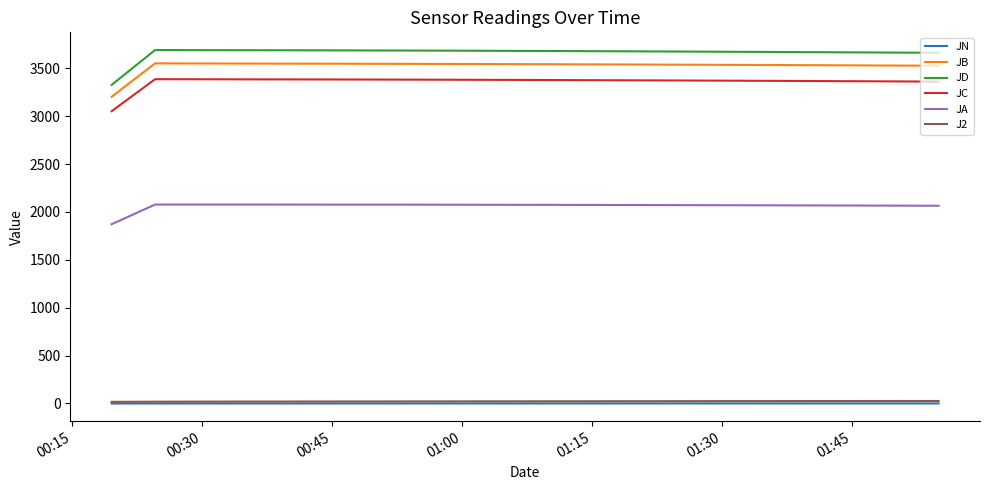

What is the highest value of the JC series?

3385.8